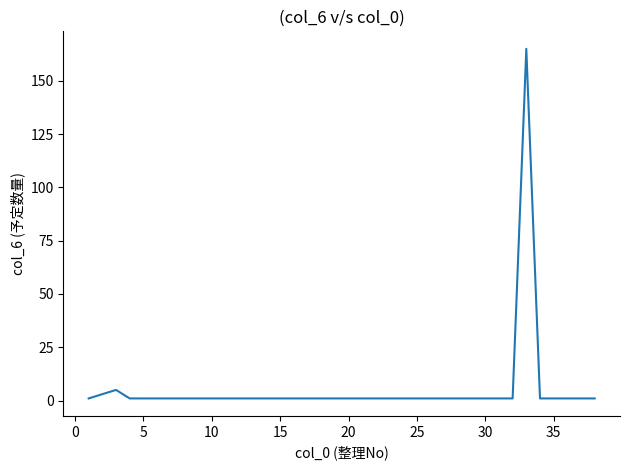

What is the difference between the second highest and second lowest values?

4